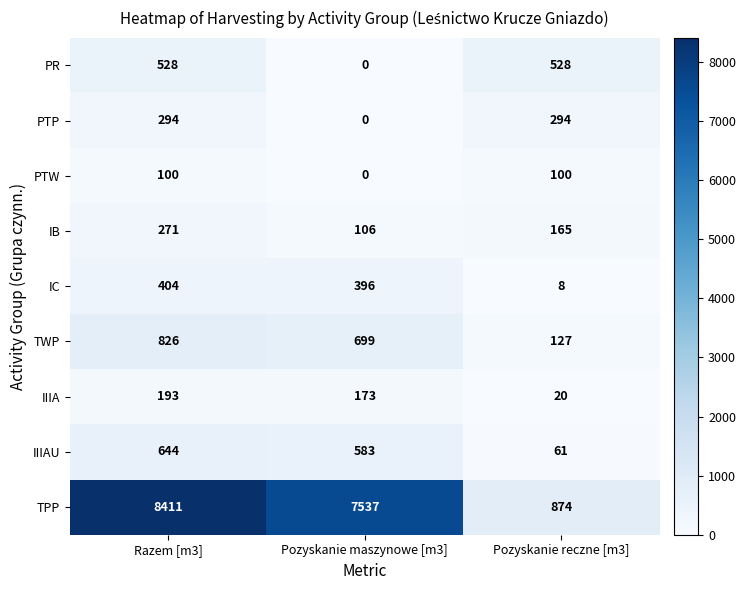

The value of PTW at Pozyskanie maszynowe [m3] is -61. True or false?

False